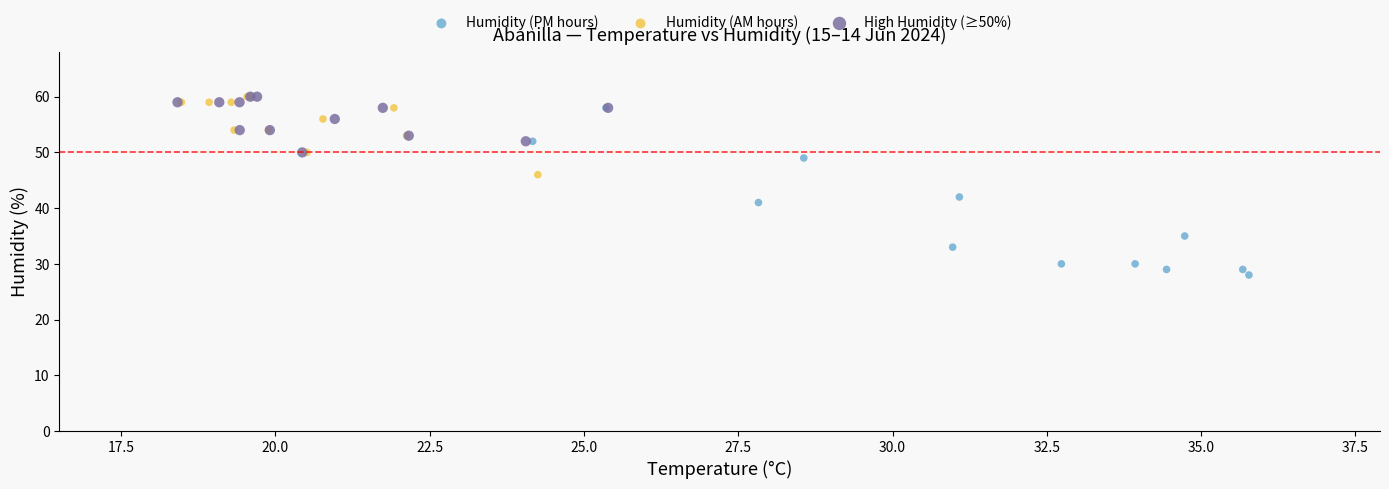

Which series has the largest Y range (max minus min)?

Humidity (PM hours)